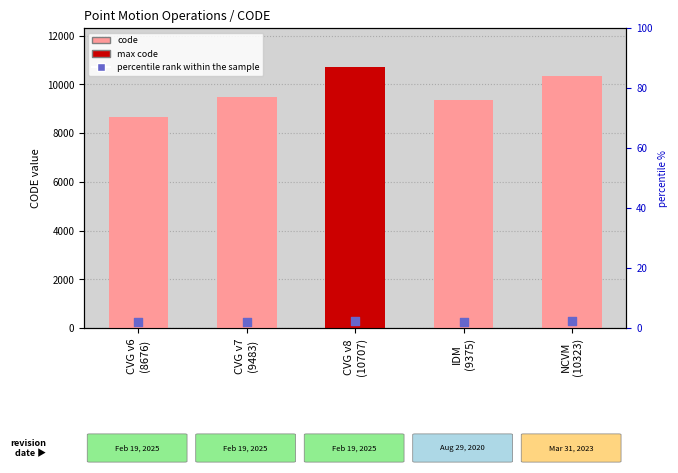

At which category is the sum across all series the highest?

CVG v8
(10707)